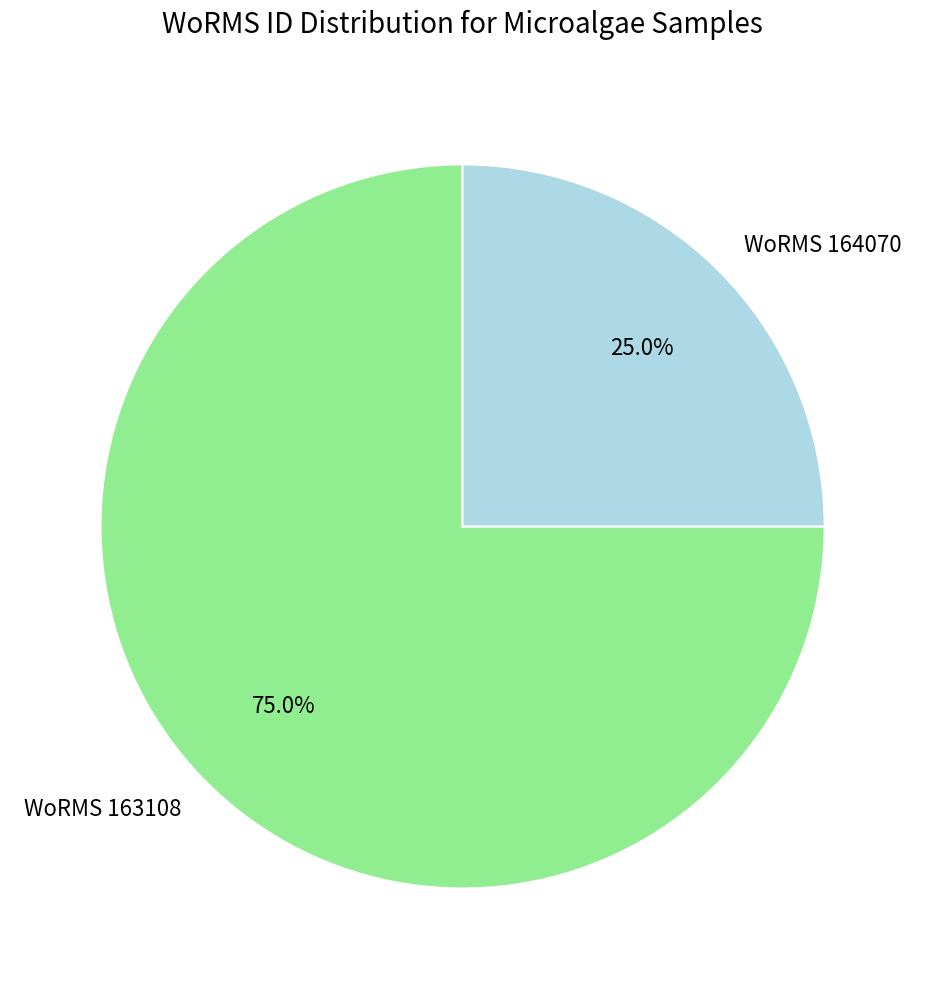

To the nearest percent, what is the average slice percentage?

50%